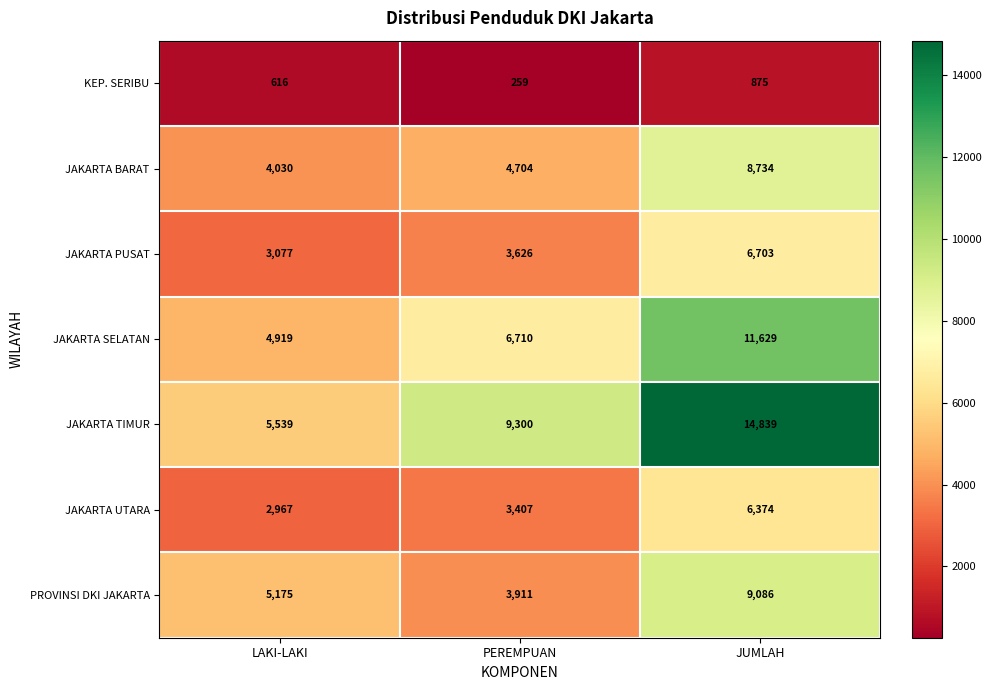

Which label corresponds to the largest value in the chart?

JUMLAH